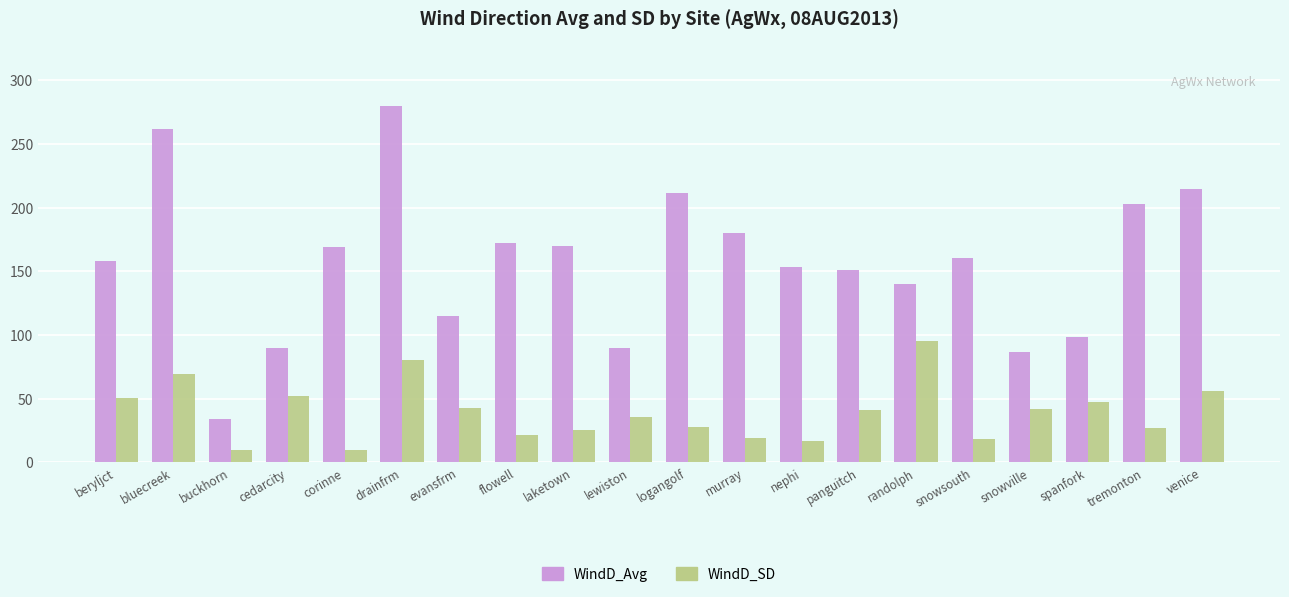

What are all the series names shown in the legend?

WindD_Avg, WindD_SD